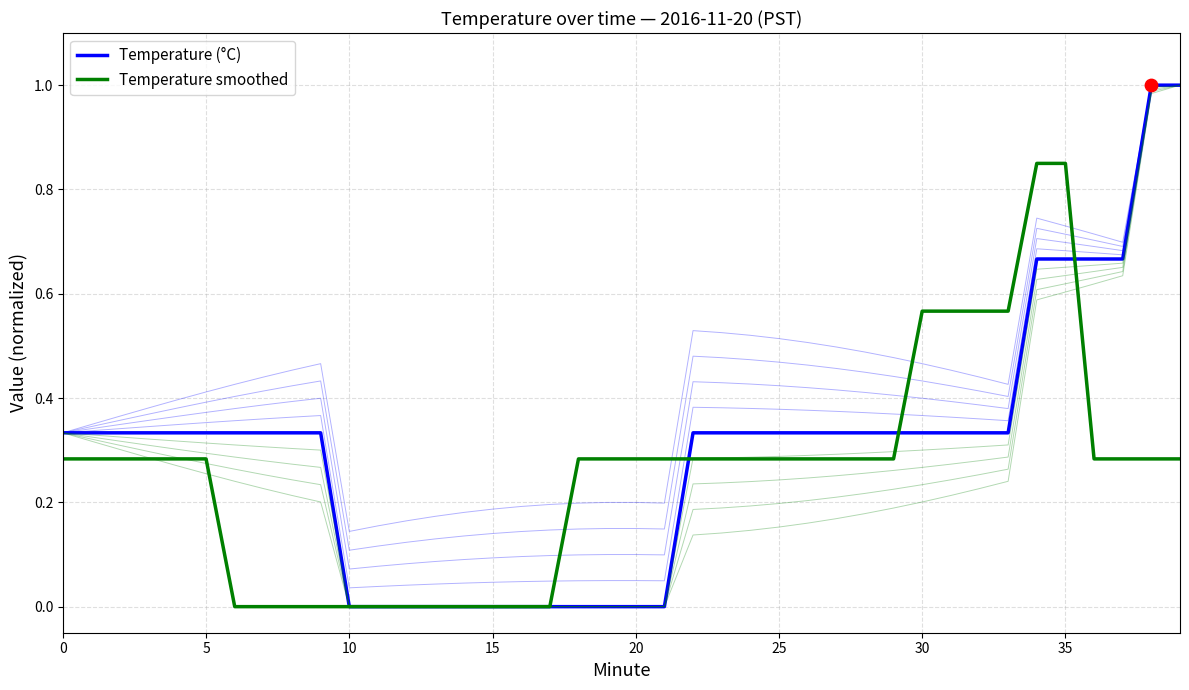

At how many categories does at least one series exceed 0?

32